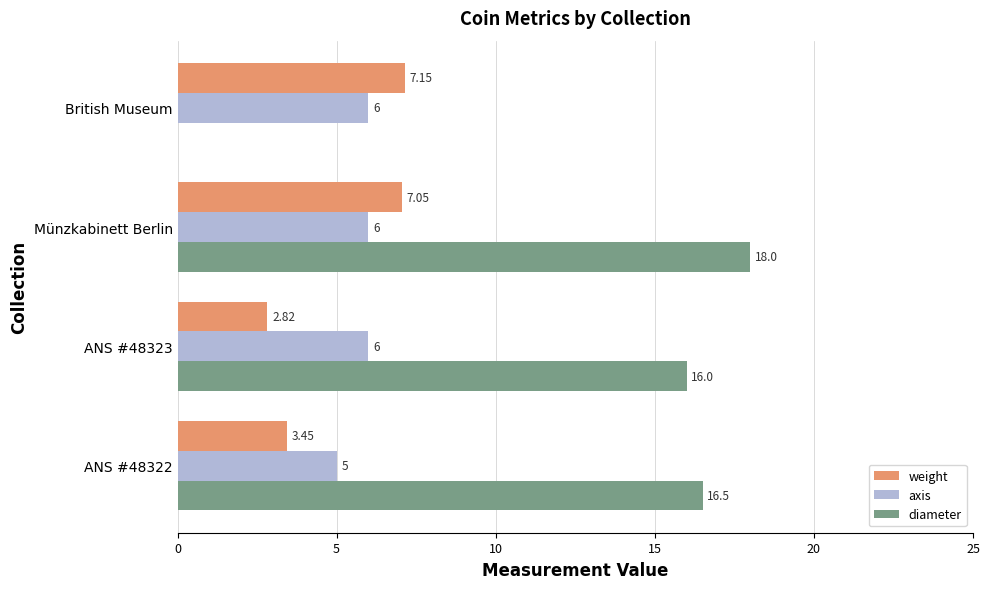

Which series has the largest total across all categories?

diameter